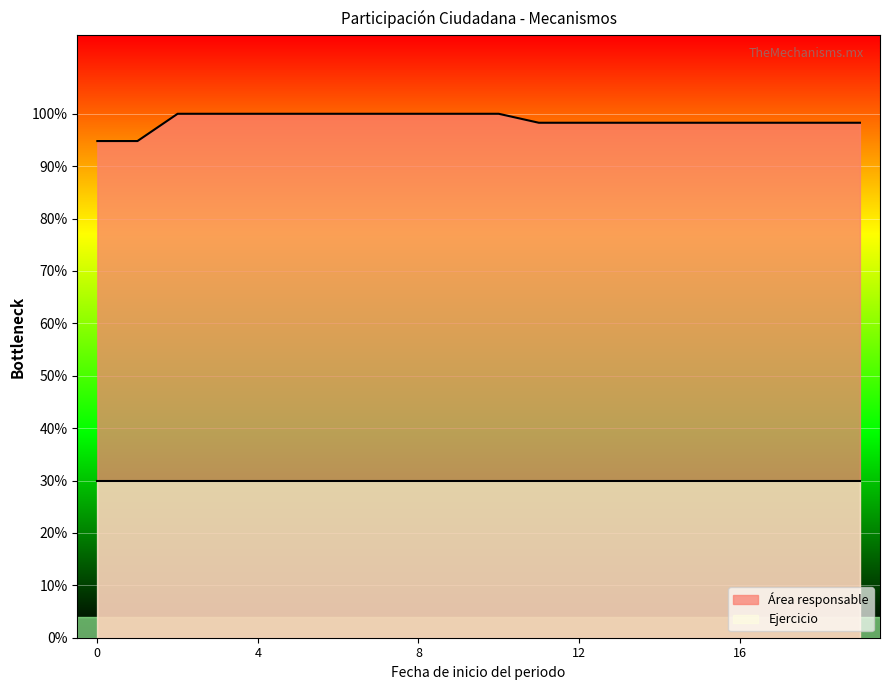

What are all the series names shown in the legend?

Área responsable, Ejercicio